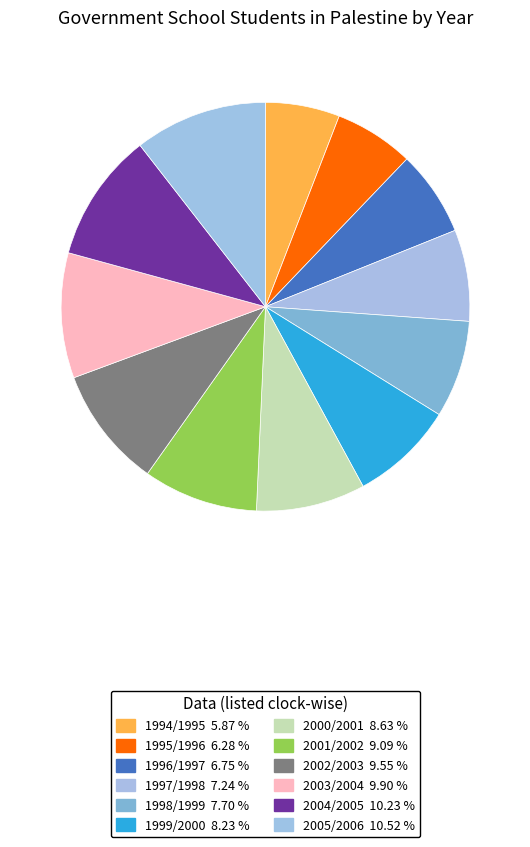

Approximately how many times larger is the value at 1995/1996 compared to 2004/2005?

0.6